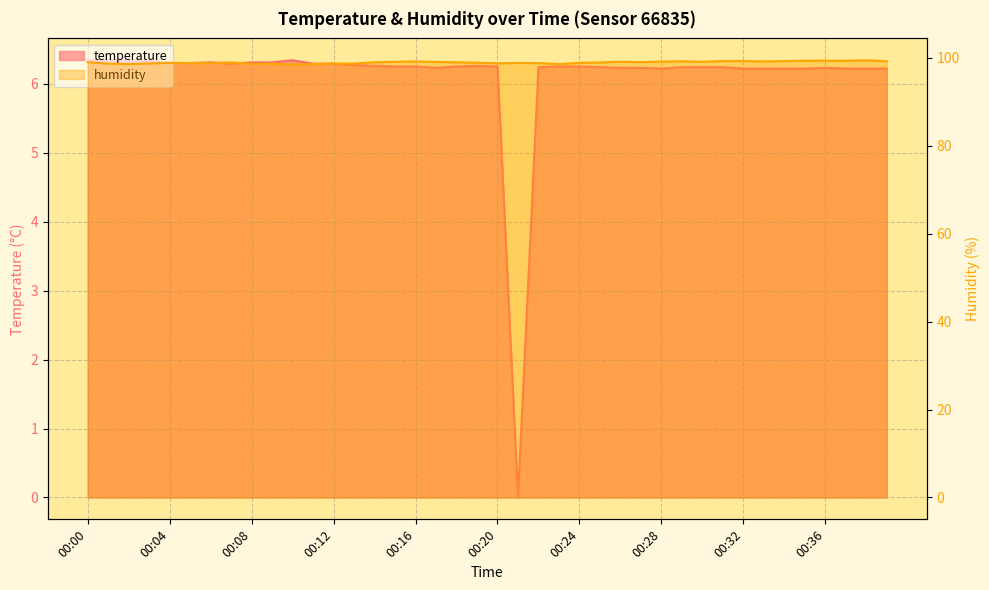

What is the difference between the temperature values at 00:09 and 00:20?

0.1